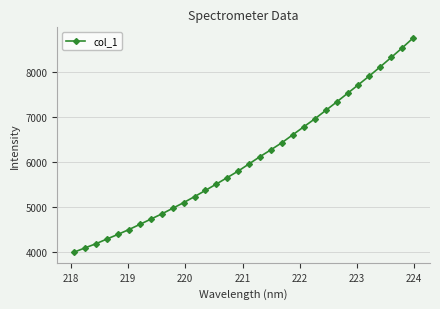

What is the value of the 23rd point from the left?

6954.3